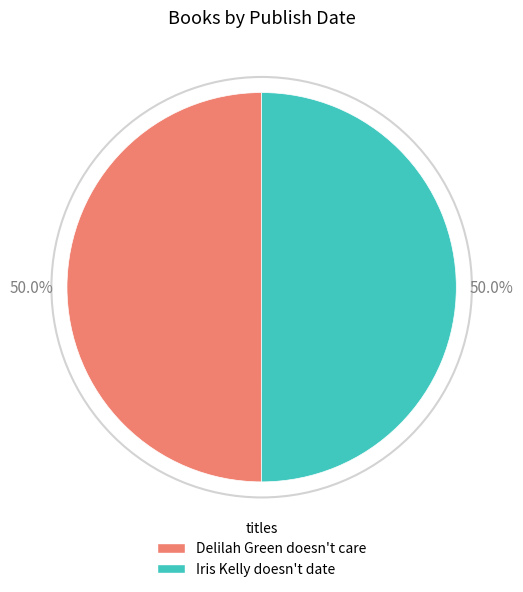

Combined, do Delilah Green doesn't care and Iris Kelly doesn't date account for over 50%?

Yes